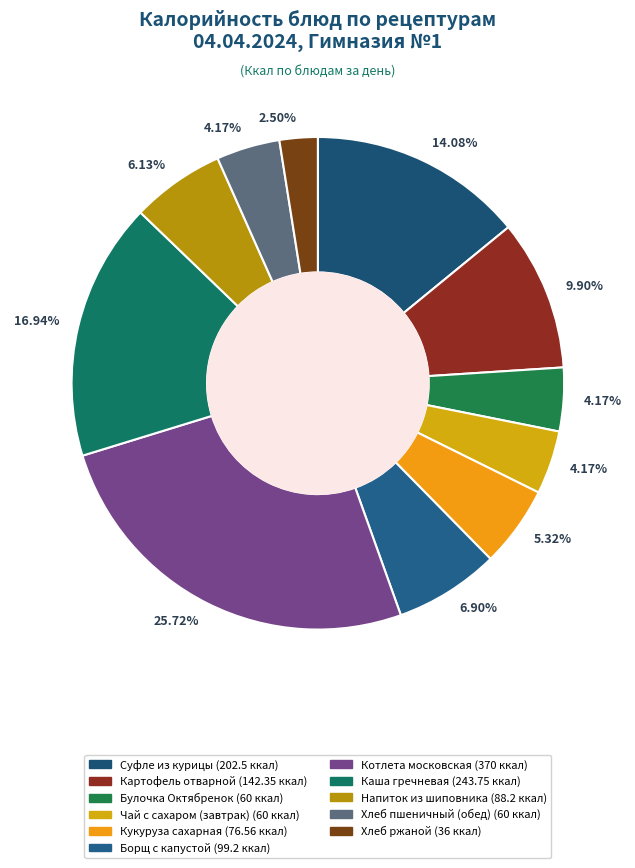

How many segments does this pie chart have?

11